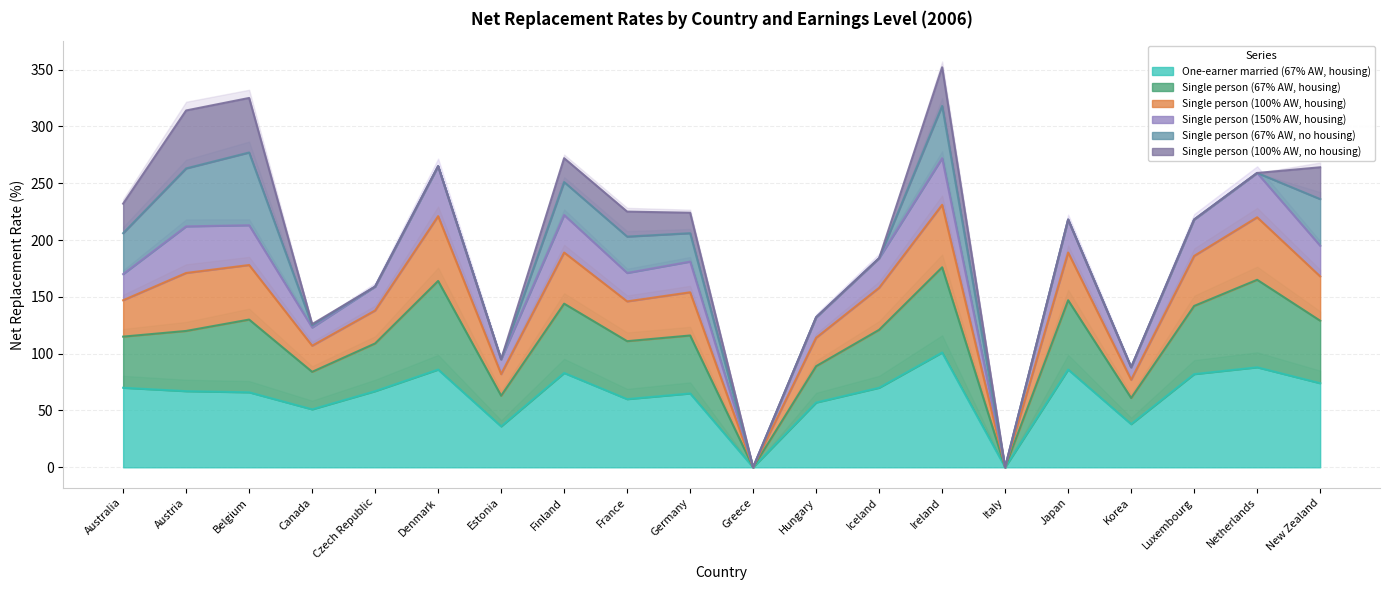

Which label corresponds to the smallest value in the chart?

Greece